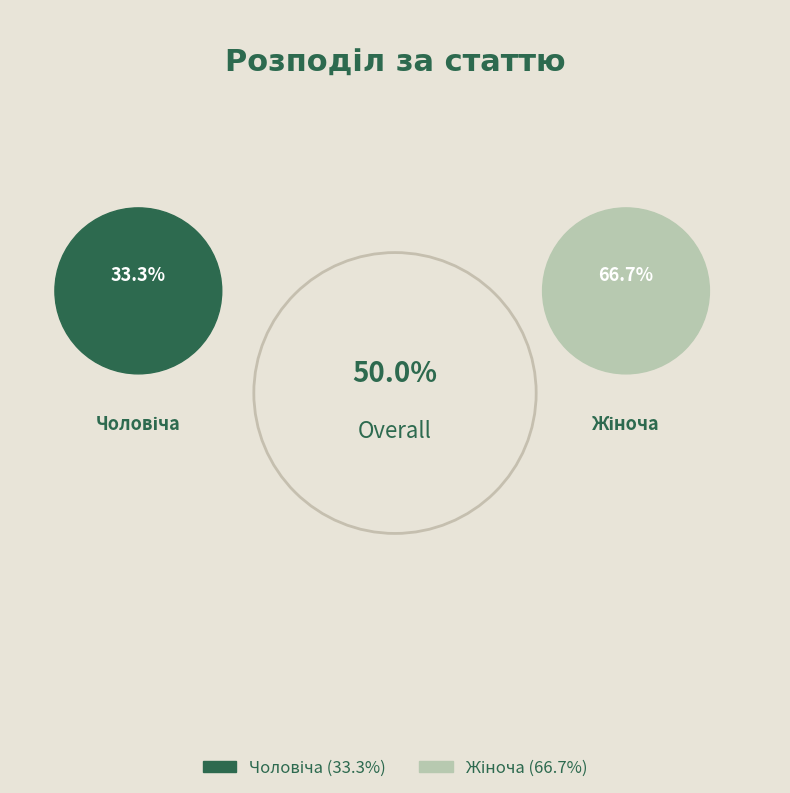

Which slice is the largest?

Жіноча